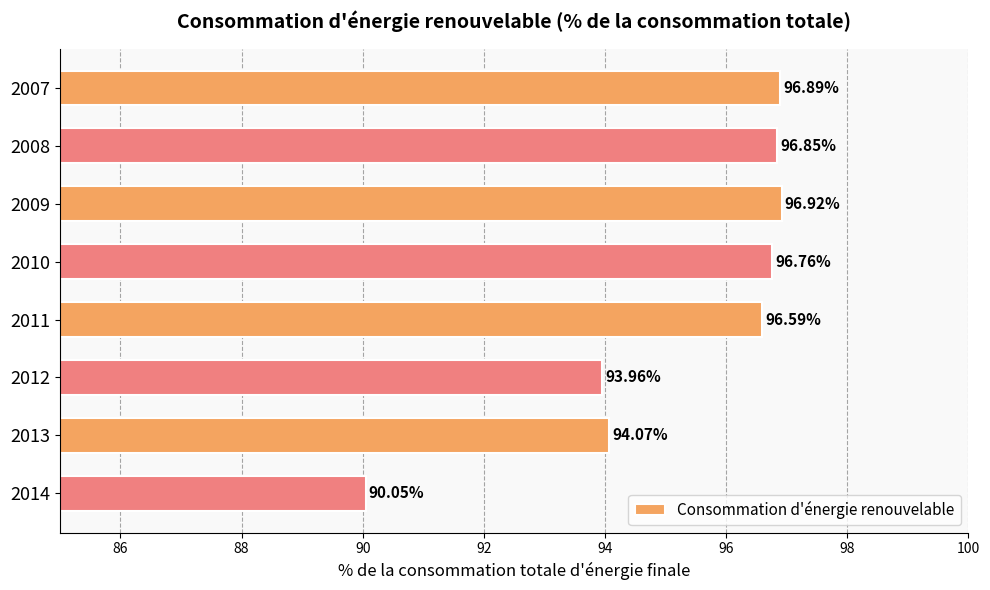

What is the change in value from 2012 to 2013?

+0.1